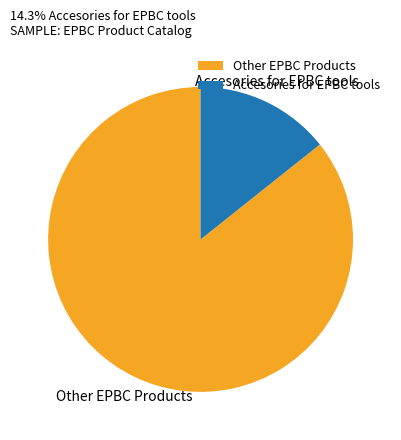

How many slices are in this pie chart?

2